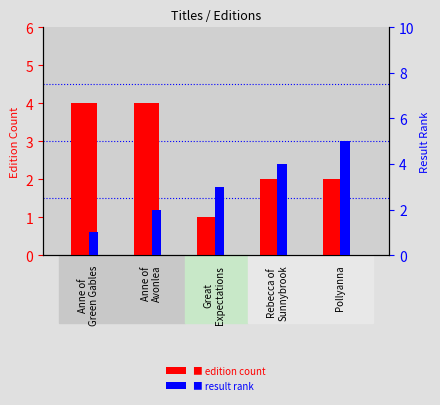

What is the label of the 5th bar from the right?

Anne of
Green Gables